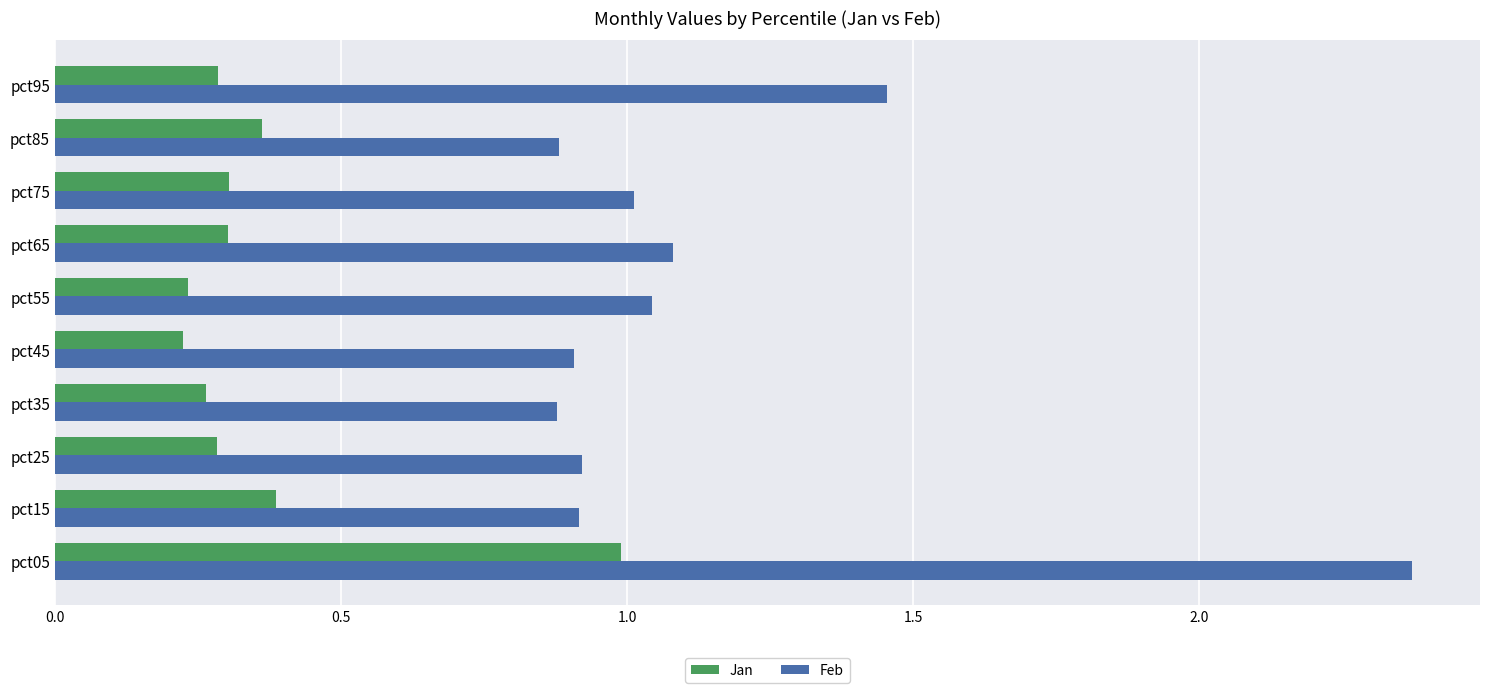

At which category does the chart reach its peak across all series?

pct05